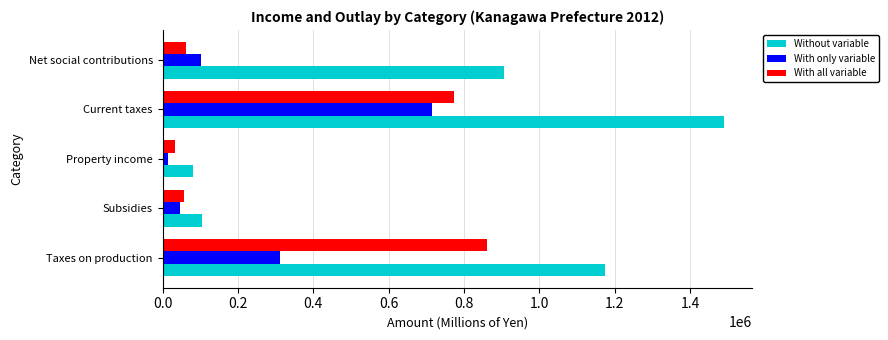

The Without variable series shows 1243175 at Net social contributions. True or false?

False